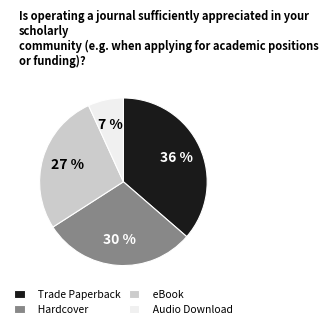

Is Hardcover the majority of the pie?

No